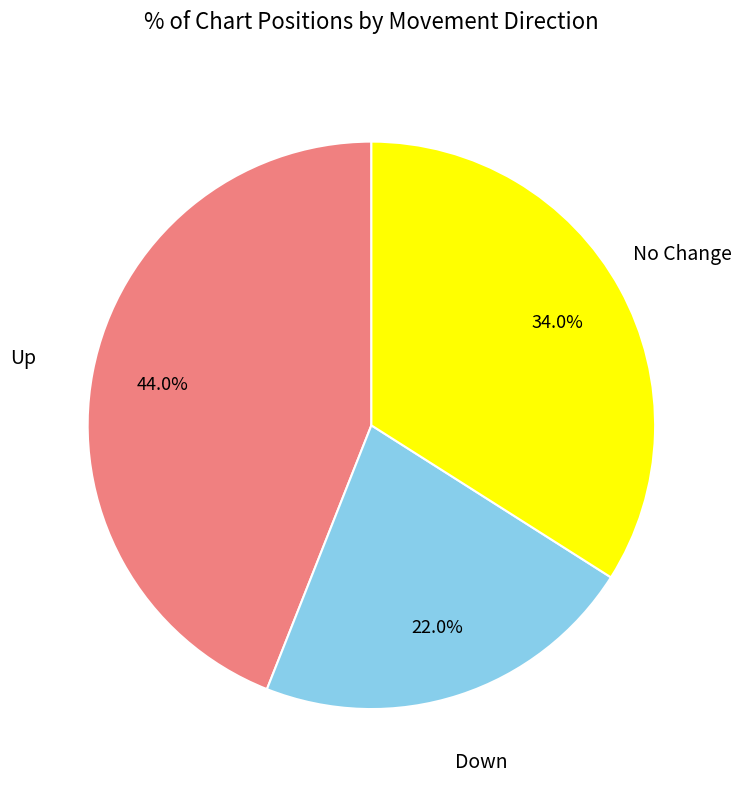

Is there a majority slice in this chart?

No